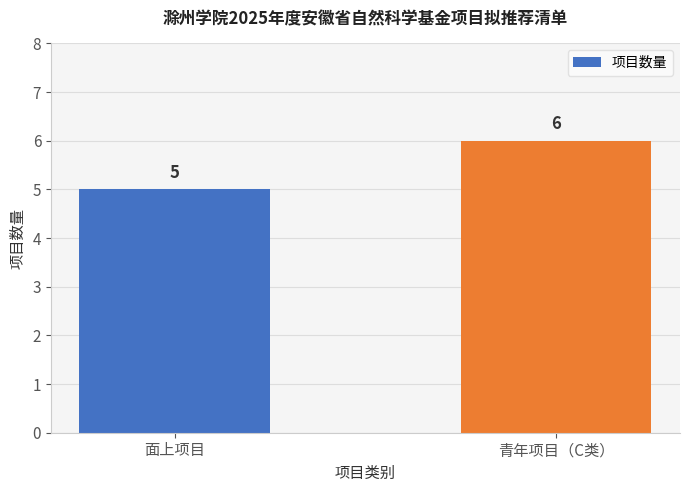

Reading right to left, what are all the values shown in this chart?

青年项目（C类）=6	面上项目=5